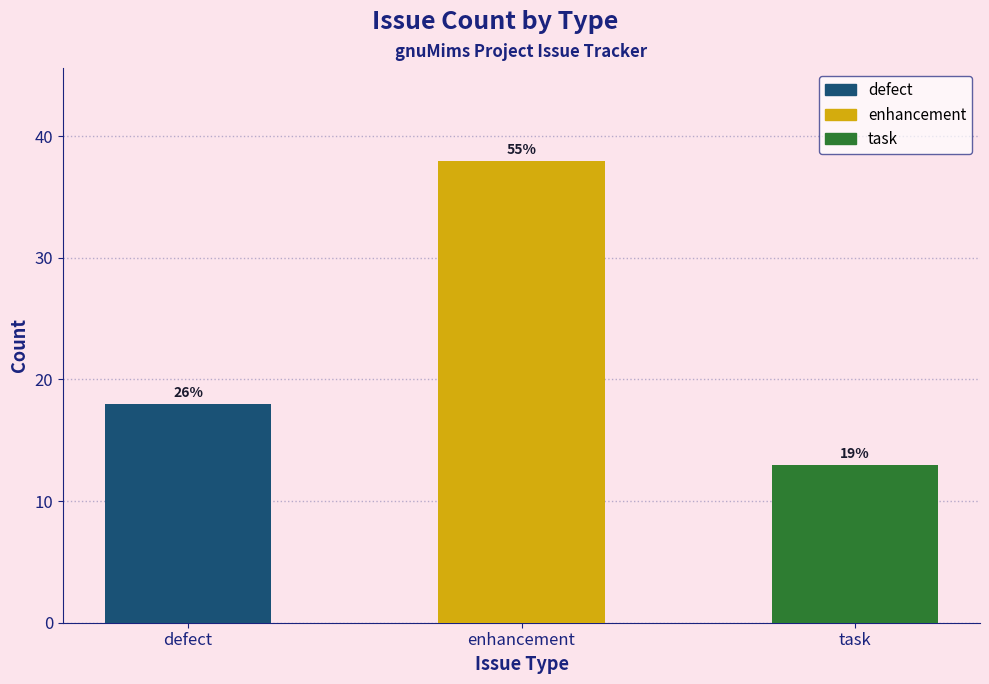

Are the bars horizontal?

No